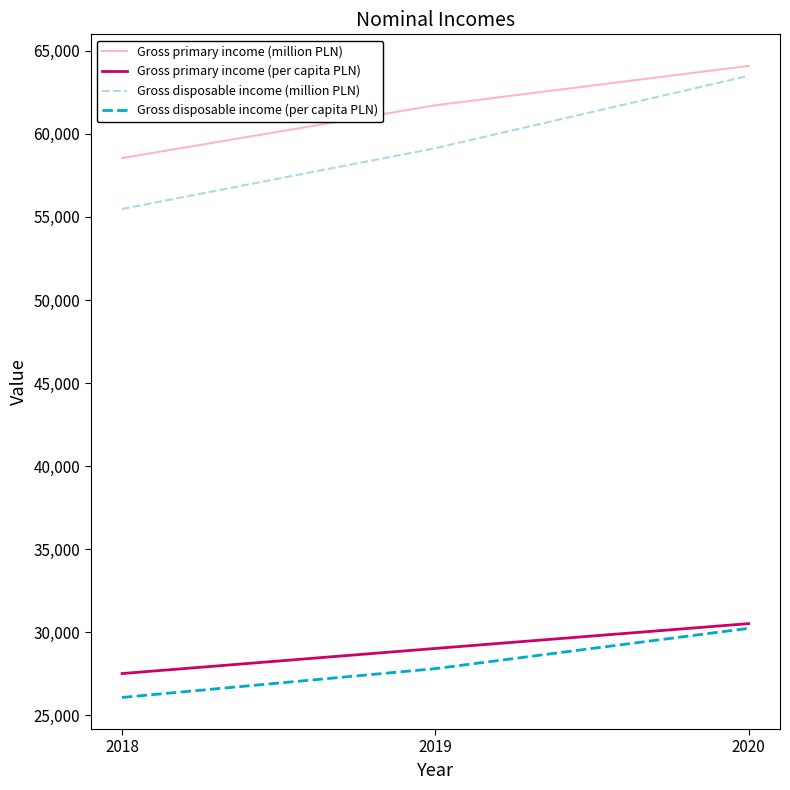

True or false: Gross primary income (million PLN) has a value of 61726 at 2019.

True